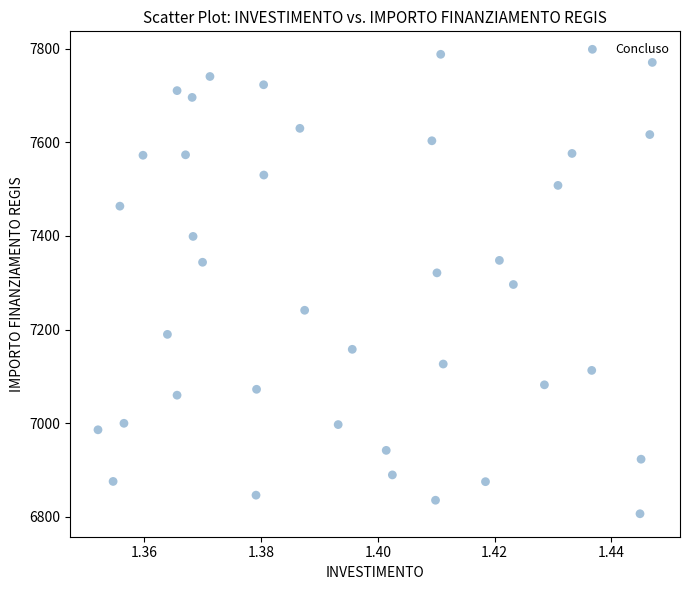

What is the range of Y values (max minus min)?

981.4